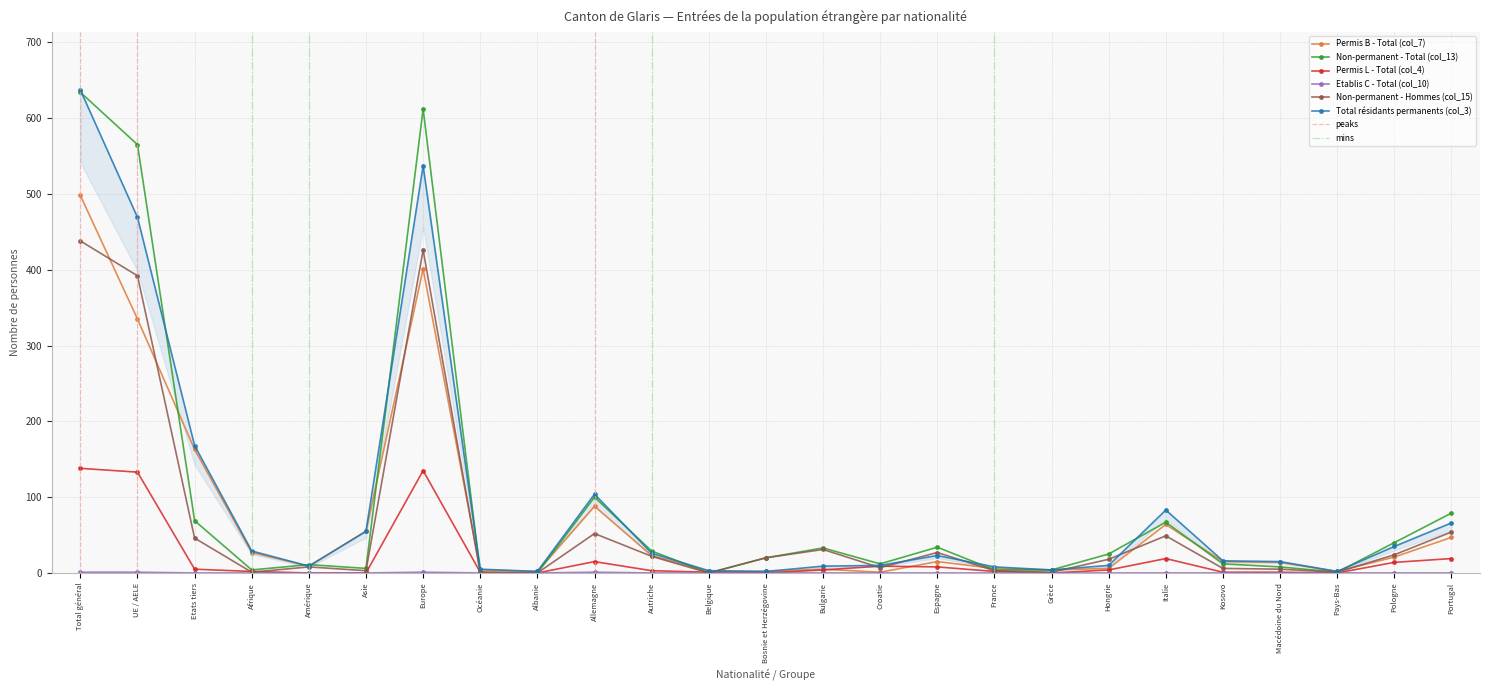

Rank the series at Allemagne from lowest to highest value.

Etablis C - Total (col_10), Permis L - Total (col_4), Non-permanent - Hommes (col_15), Permis B - Total (col_7), Non-permanent - Total (col_13), Total résidants permanents (col_3)